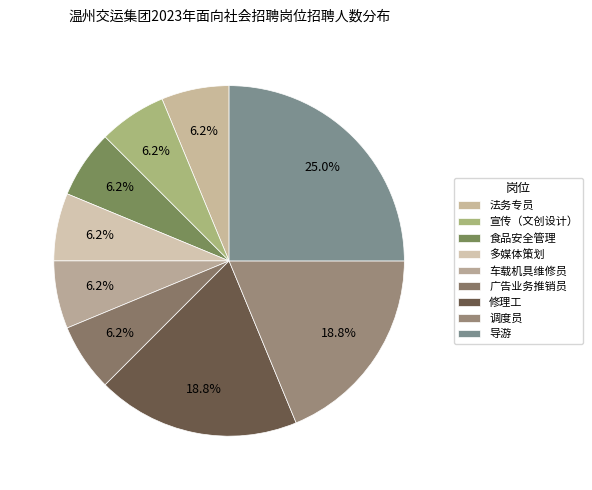

How much of the chart is everything except 多媒体策划?

93.8%